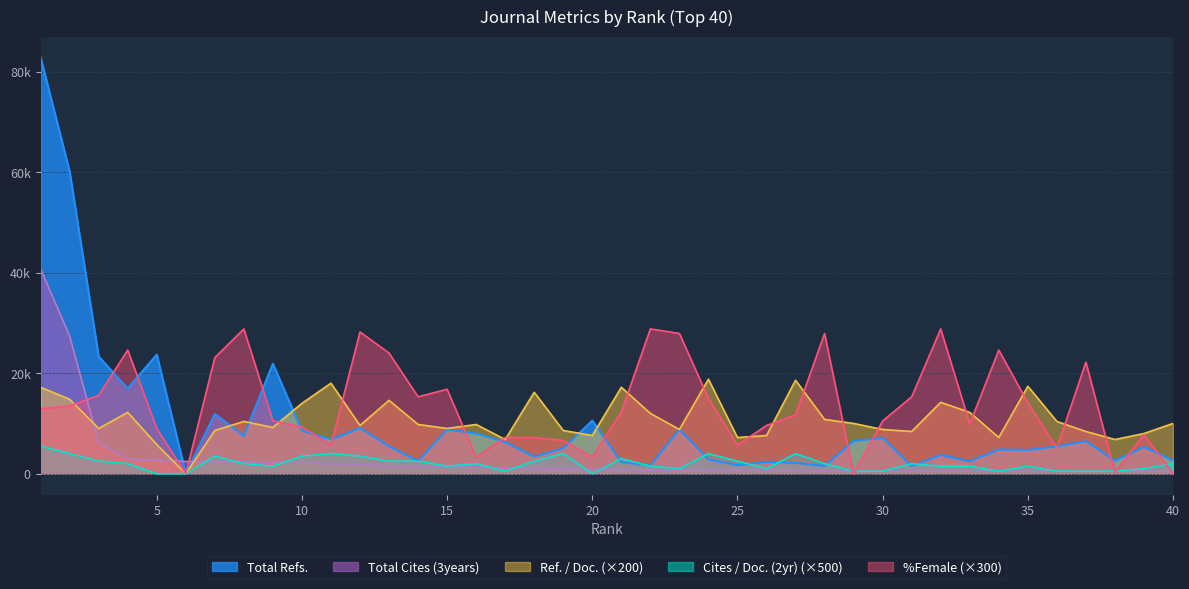

Is the value of Cites / Doc. (2years) at 11 greater than the value of Total Refs. at 32?

Yes